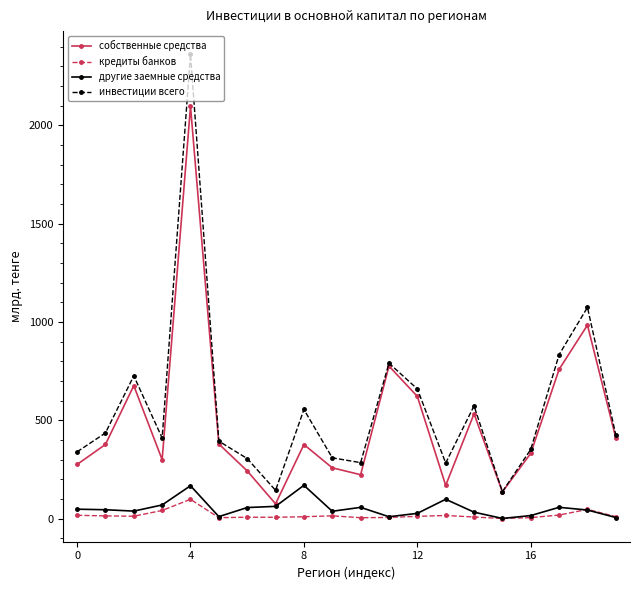

What is the highest value of the инвестиции всего series?

2360.7